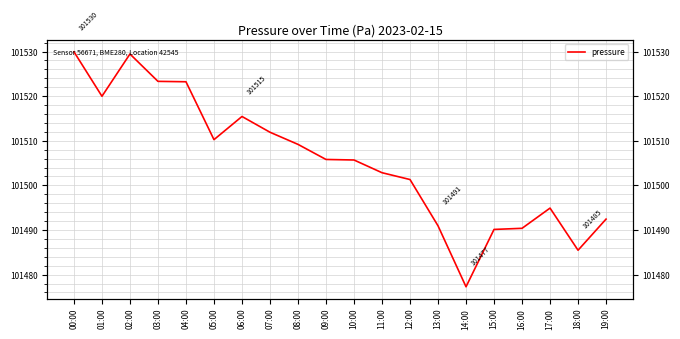

What is the sum of the values at 04:00 and 10:00?

203028.9